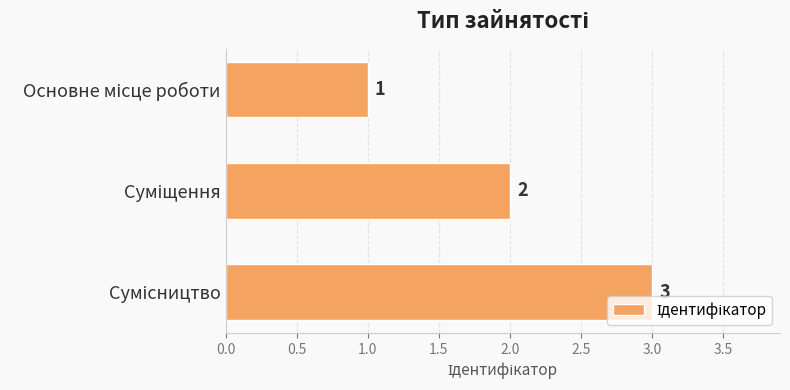

What is the value of the 3rd bar from the top?

3